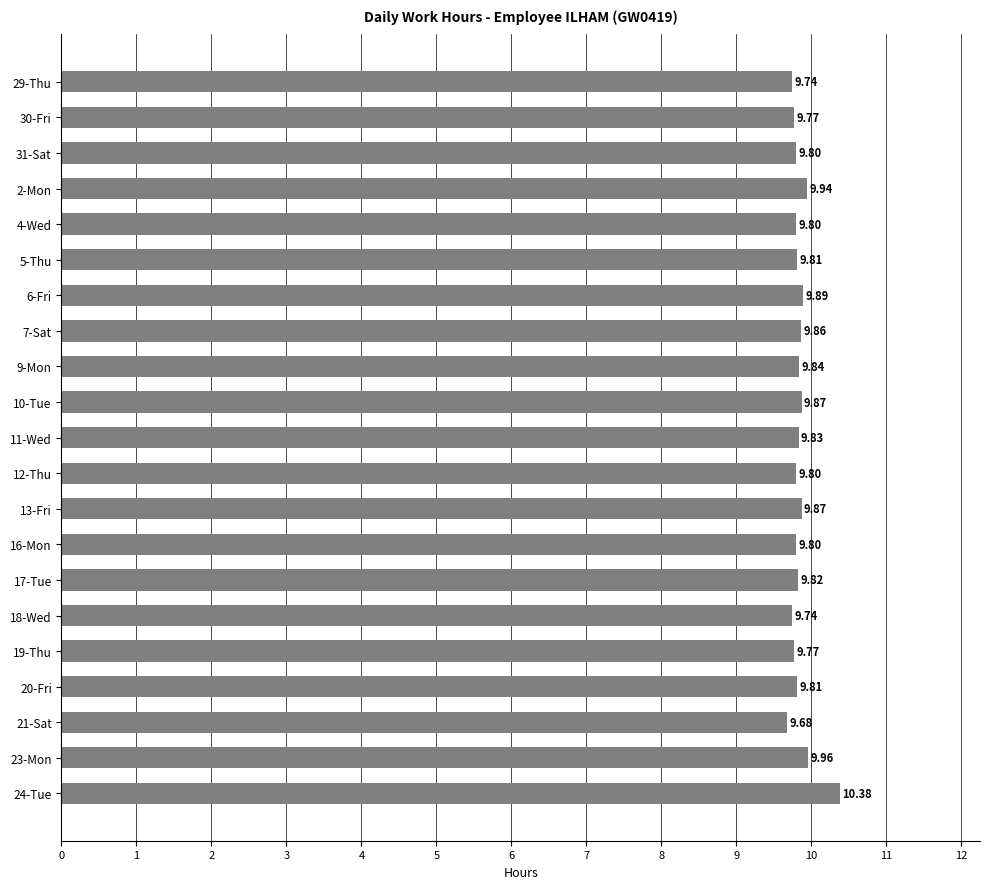

What is the difference between the maximum and minimum values?

0.7